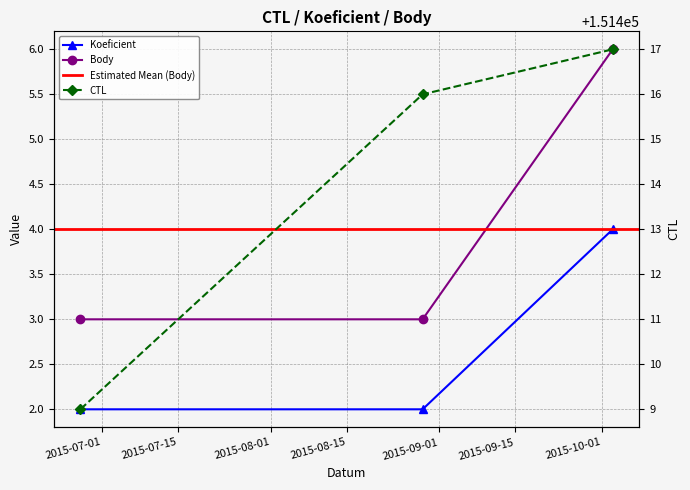

At which category is the sum across all series the highest?

2015-10-03